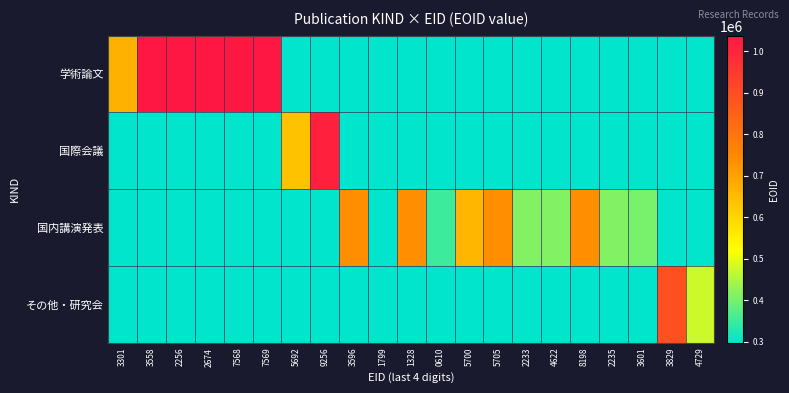

Reading left to right, list all the values displayed in this chart.

学術論文: 3301=668205	3558=1037805	2256=1037848	2674=1037849	7568=1037885	7569=1037886	5692=0	9256=0	3596=0	1799=0	1328=0	0610=0	5700=0	5705=0	2233=0	4622=0	8198=0	2235=0	3601=0	3829=0	4729=0
国際会議: 3301=0	3558=0	2256=0	2674=0	7568=0	7569=0	5692=638434	9256=1013890	3596=0	1799=0	1328=0	0610=0	5700=0	5705=0	2233=0	4622=0	8198=0	2235=0	3601=0	3829=0	4729=0
国内講演発表: 3301=0	3558=0	2256=0	2674=0	7568=0	7569=0	5692=0	9256=0	3596=736816	1799=297282	1328=736815	0610=349961	5700=660547	5705=736814	2233=411856	4622=411986	8198=736812	2235=411857	3601=403189	3829=0	4729=0
その他・研究会: 3301=0	3558=0	2256=0	2674=0	7568=0	7569=0	5692=0	9256=0	3596=0	1799=0	1328=0	0610=0	5700=0	5705=0	2233=0	4622=0	8198=0	2235=0	3601=0	3829=891557	4729=475864